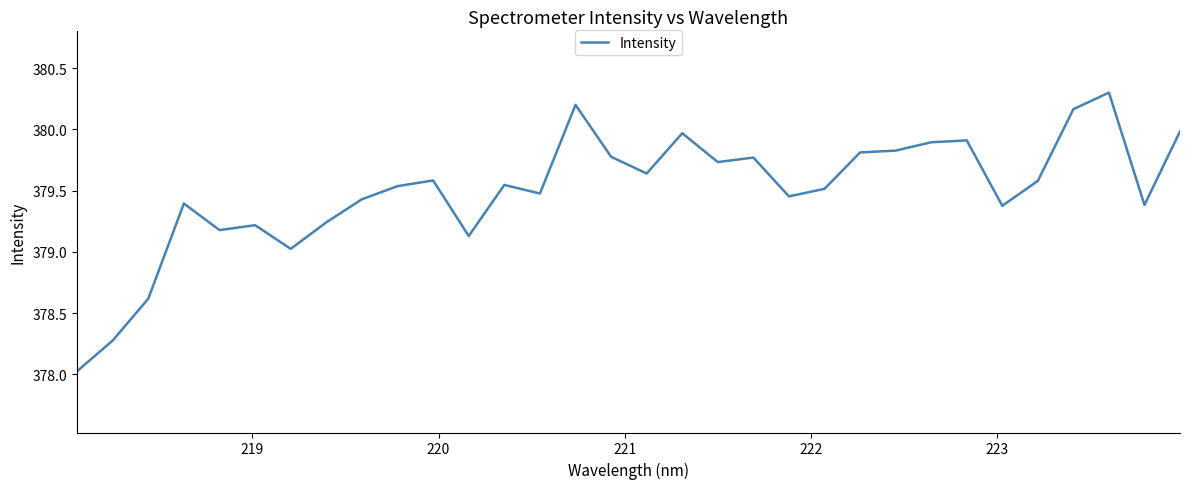

What is the difference between the maximum and minimum values?

2.3